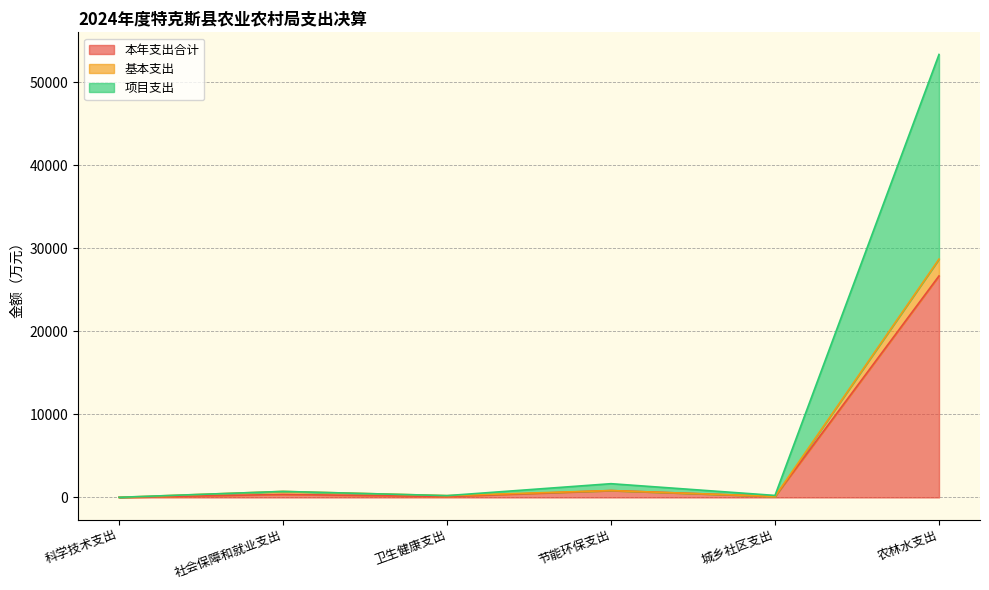

What is the difference between the maximum and second lowest values in the 基本支出 series?

28572.1